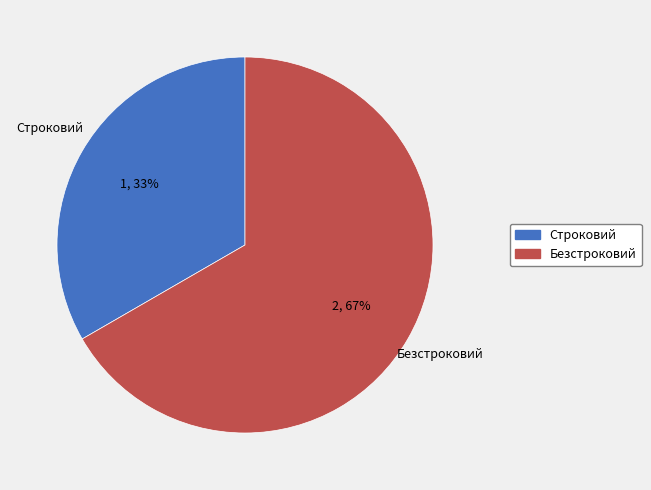

Which category has the smallest portion of the pie?

Строковий